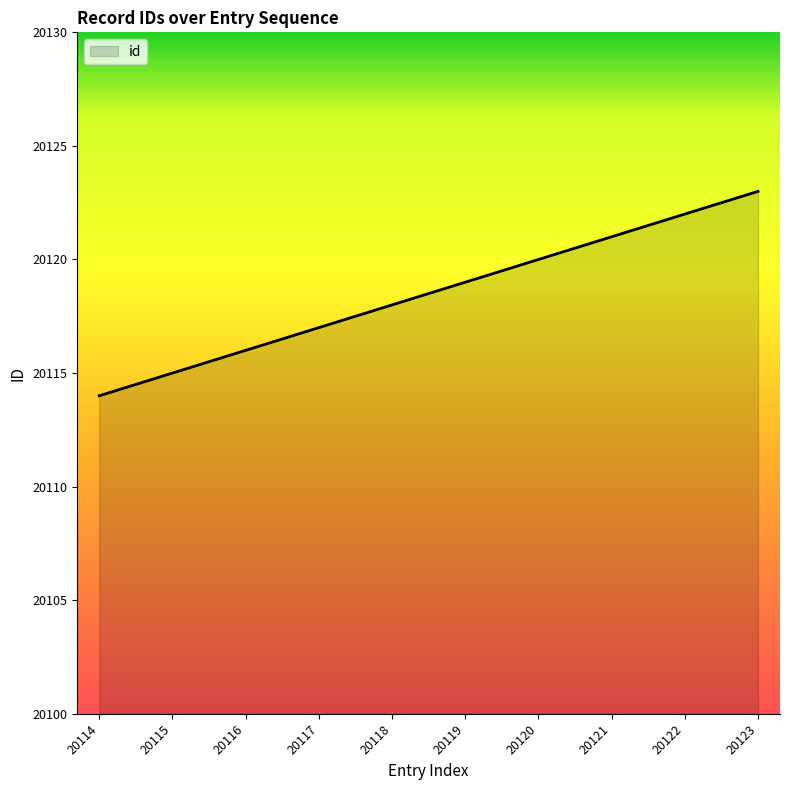

What is the maximum value shown in the chart?

20123